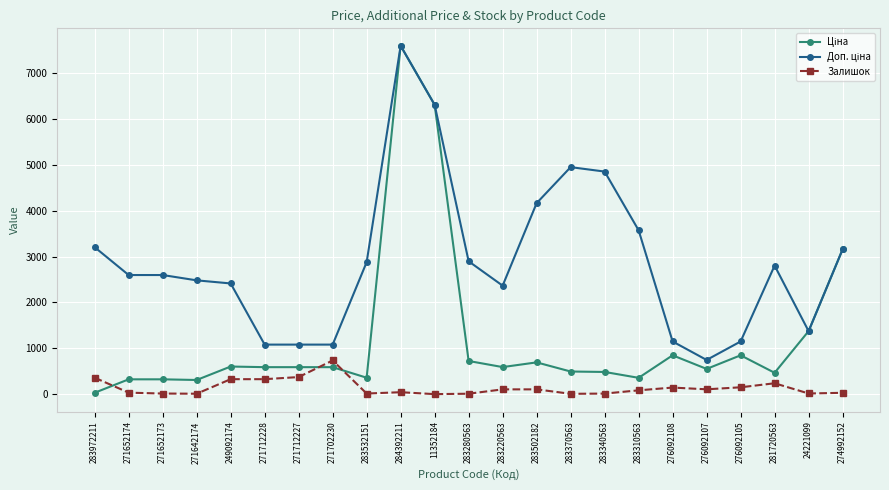

Which label corresponds to the largest value in the chart?

284392211